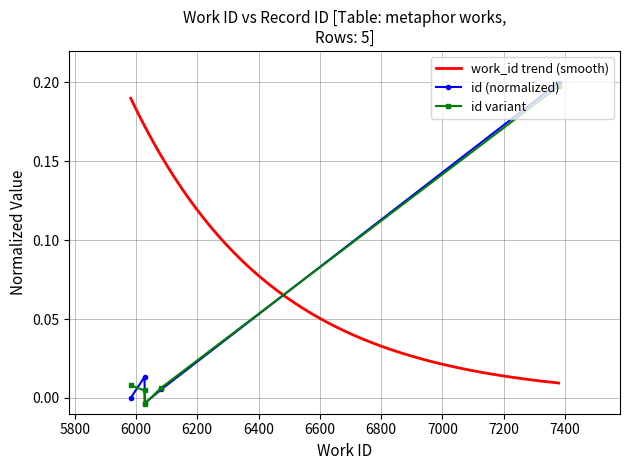

How many negative values does the id series have?

1